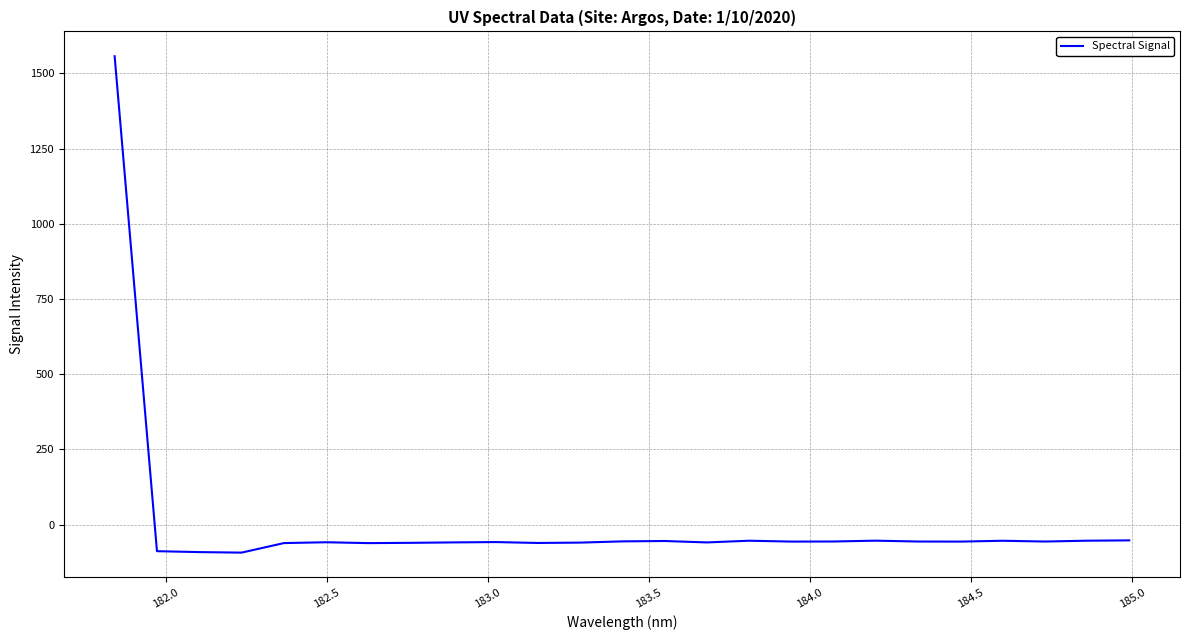

What is the smallest value displayed?

-92.9